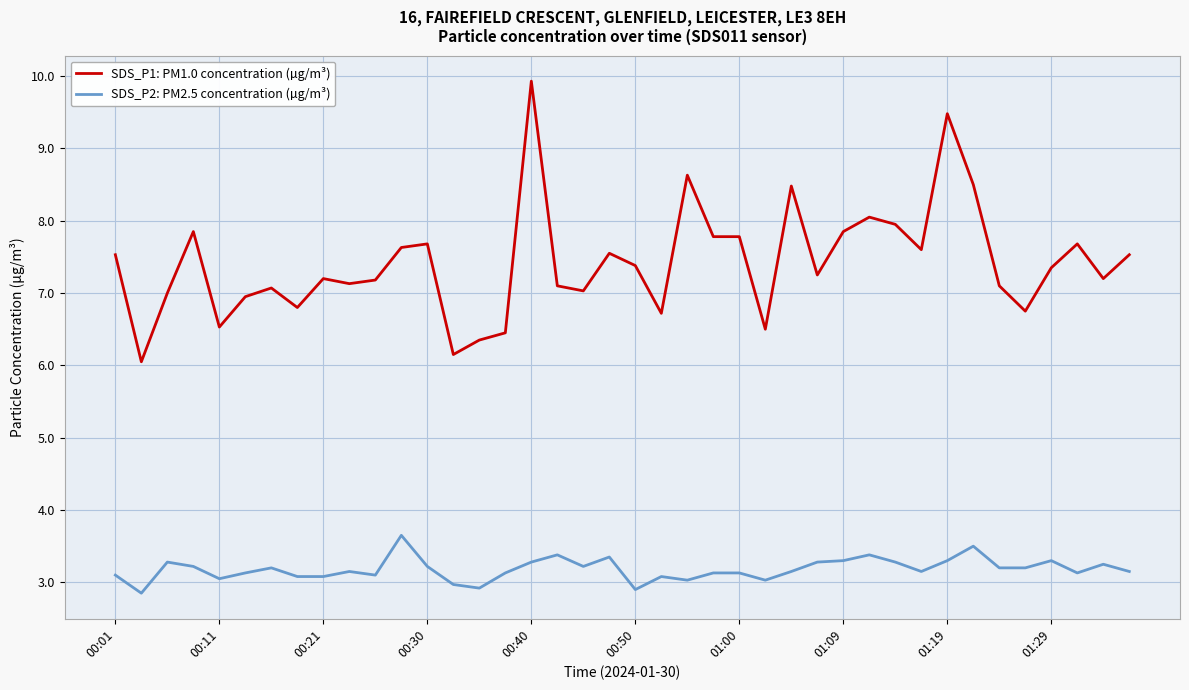

Which series has the widest spread of values?

SDS_P1: PM1.0 concentration (µg/m³)